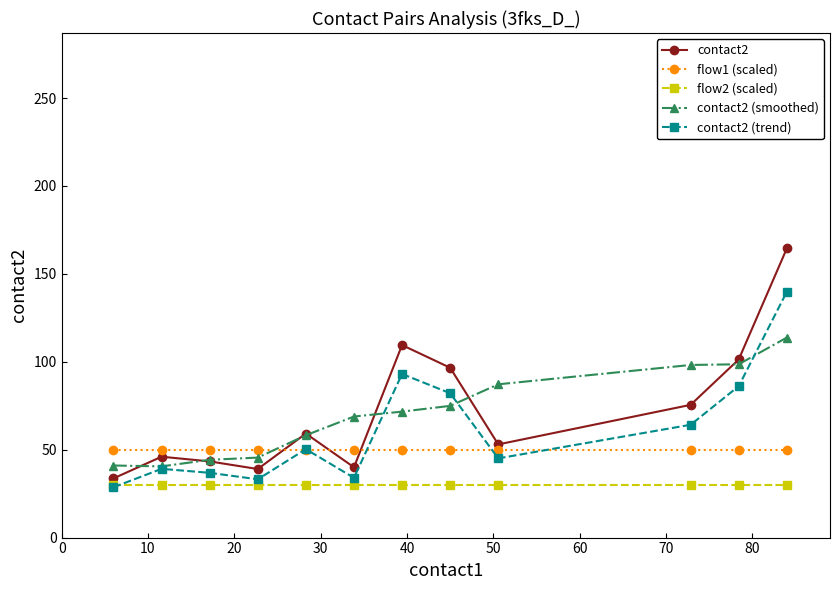

What is the smallest value displayed?

28.6